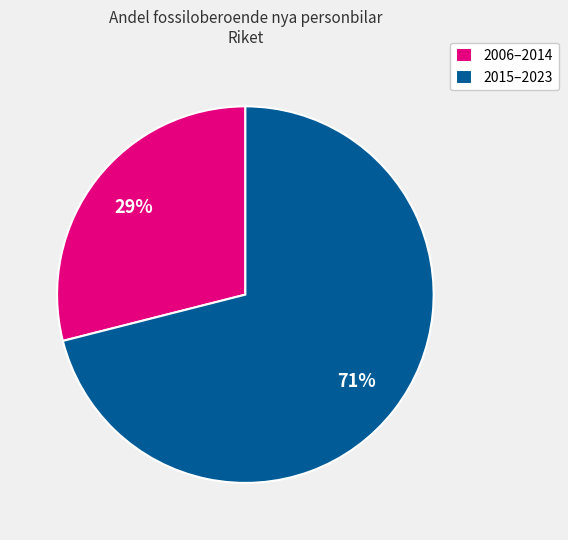

What is the smallest slice in the pie chart?

2006–2014